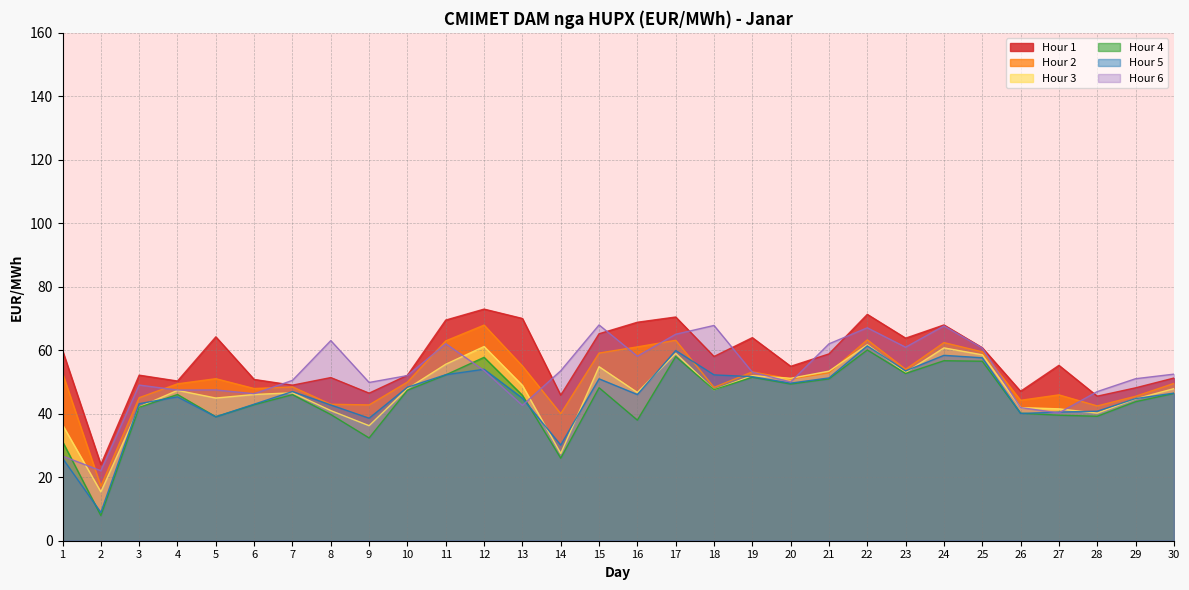

Which series has the widest spread of values?

Hour 5